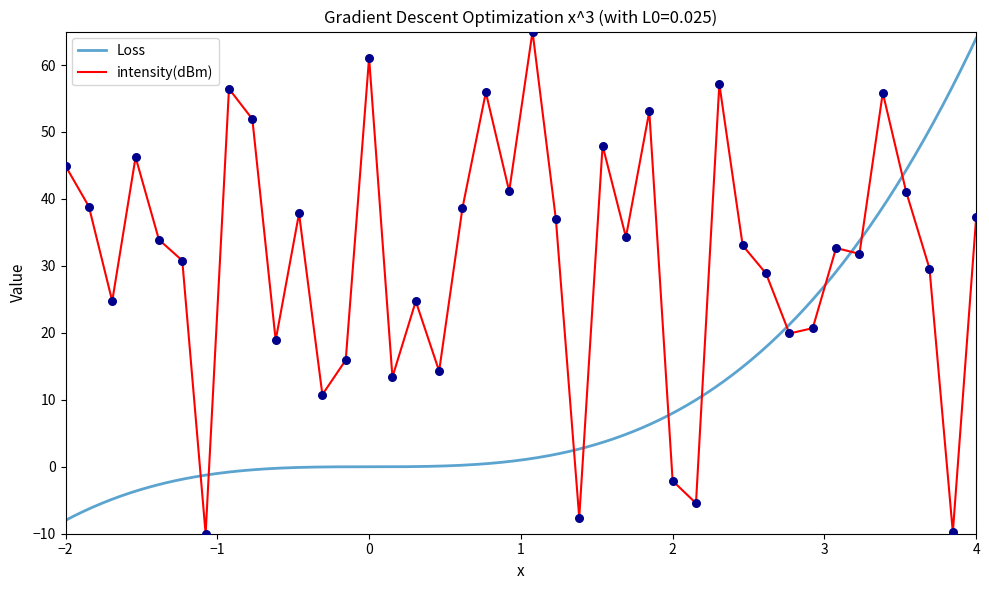

What is the lowest value of the intensity(dBm) series?

-10.0